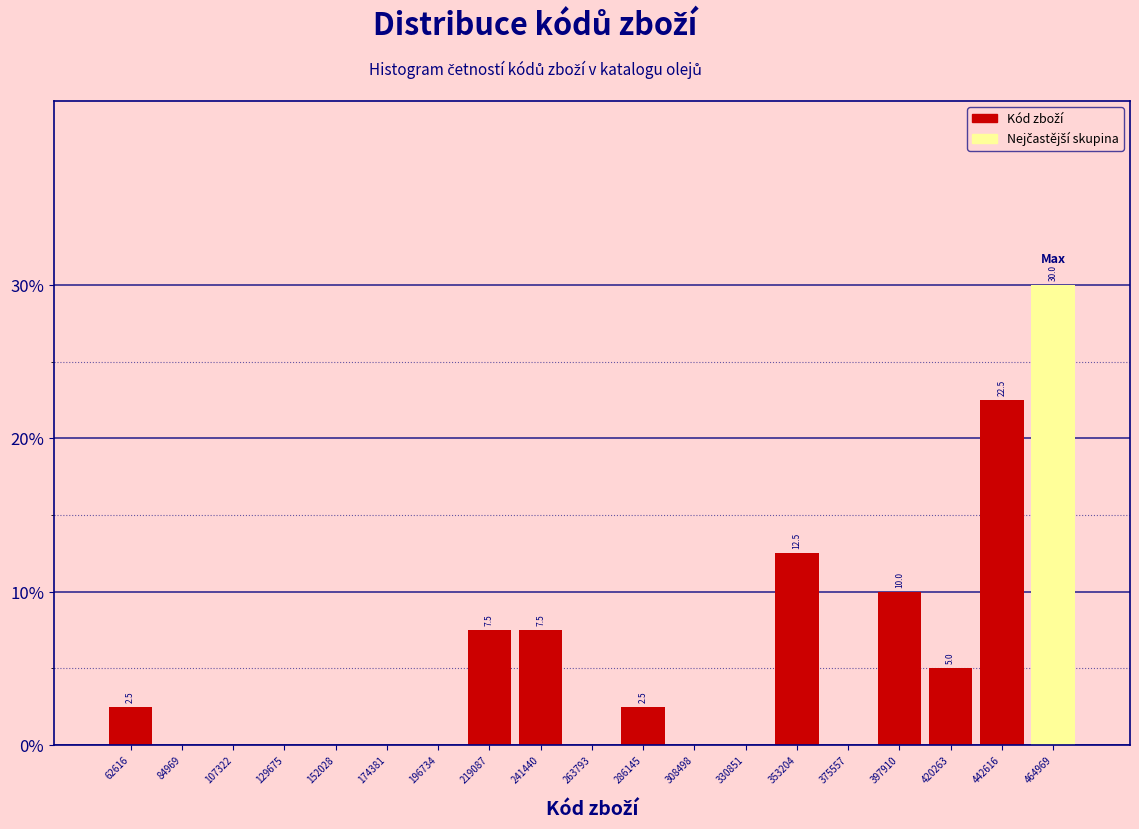

Which range on the x-axis has the tallest bar?

455000 to 475000